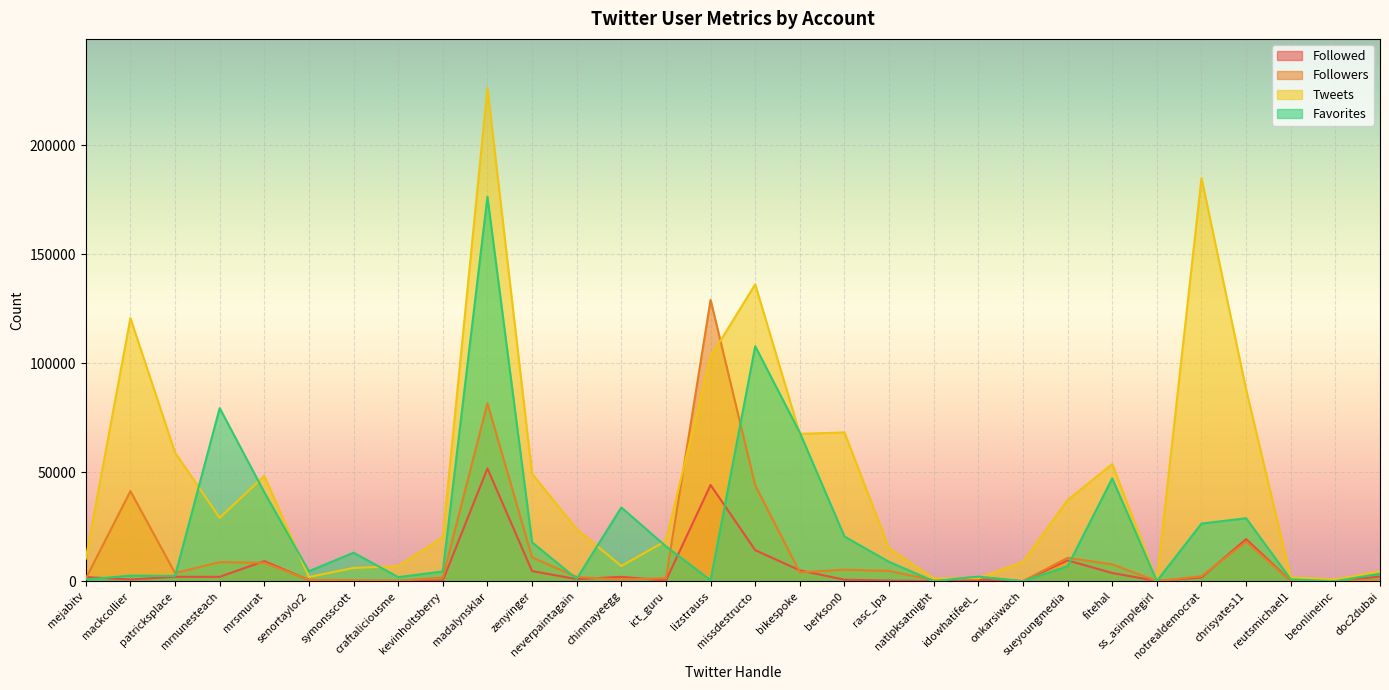

At which category does the chart reach its peak across all series?

madalynsklar